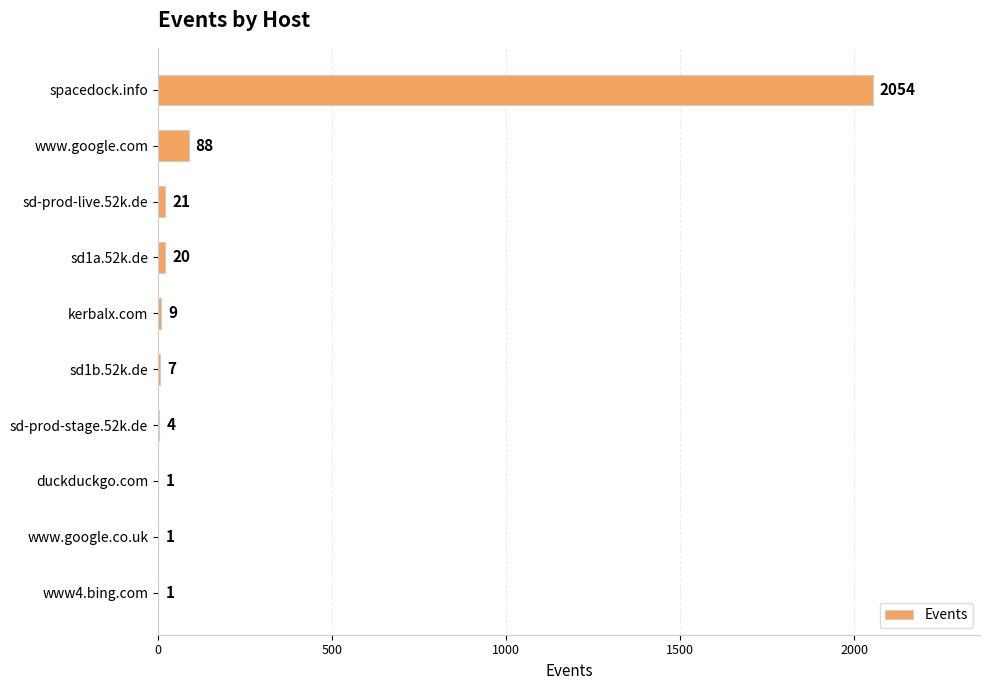

True or false: the data shows 4 at sd-prod-stage.52k.de.

True